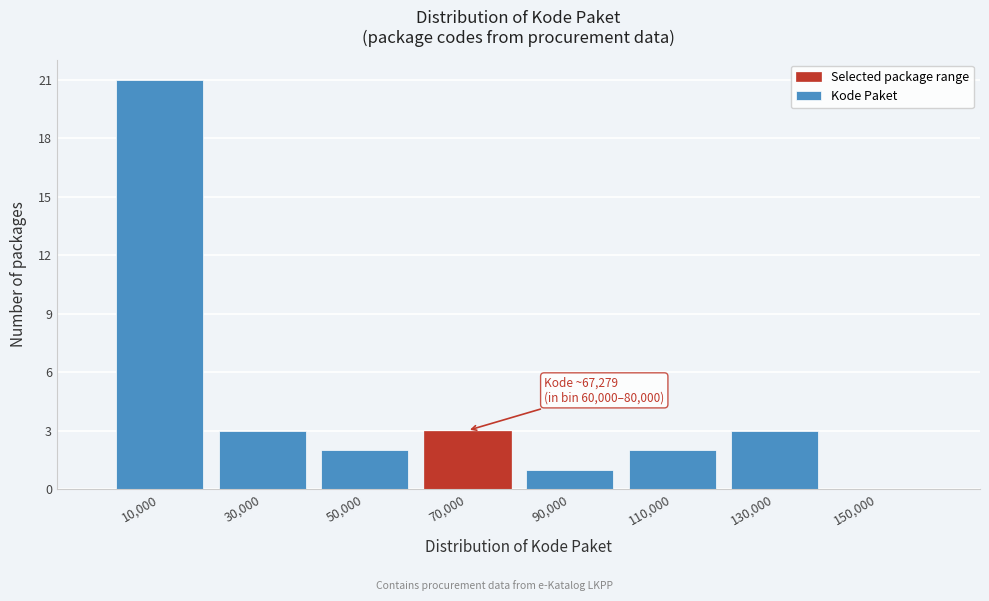

Which range on the x-axis has the tallest bar?

0 to 20000